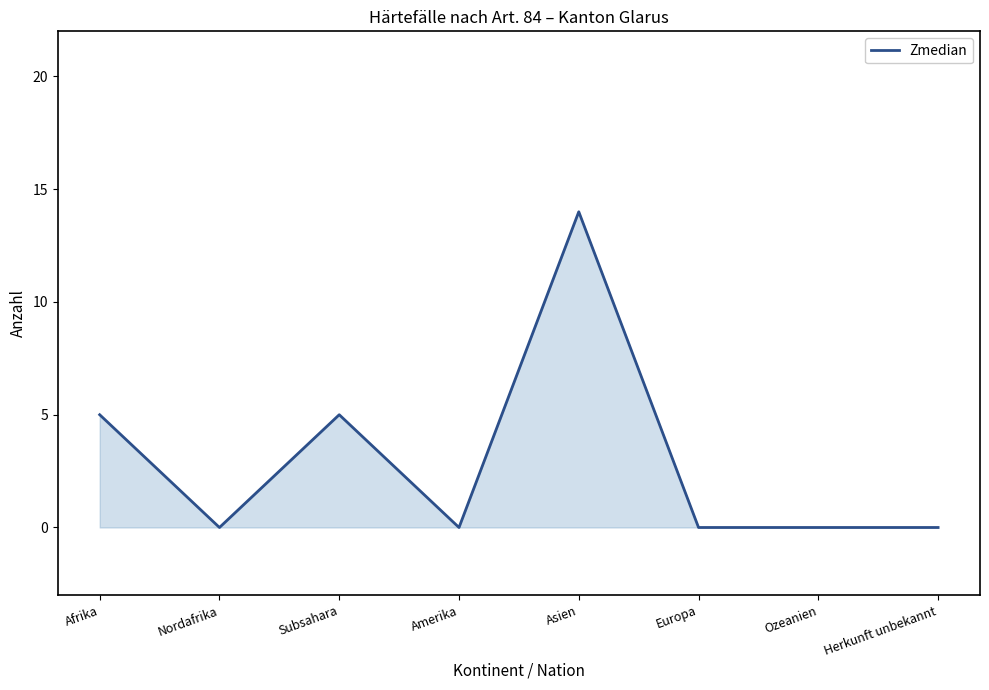

What is the greatest value displayed?

14